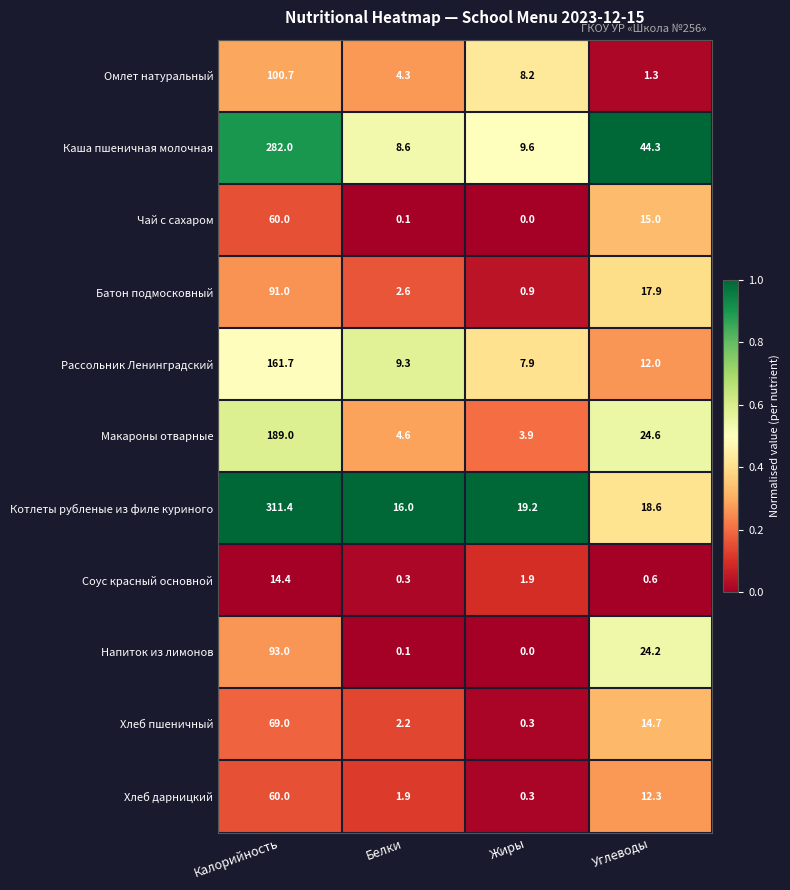

At how many categories does at least one series exceed 0?

4